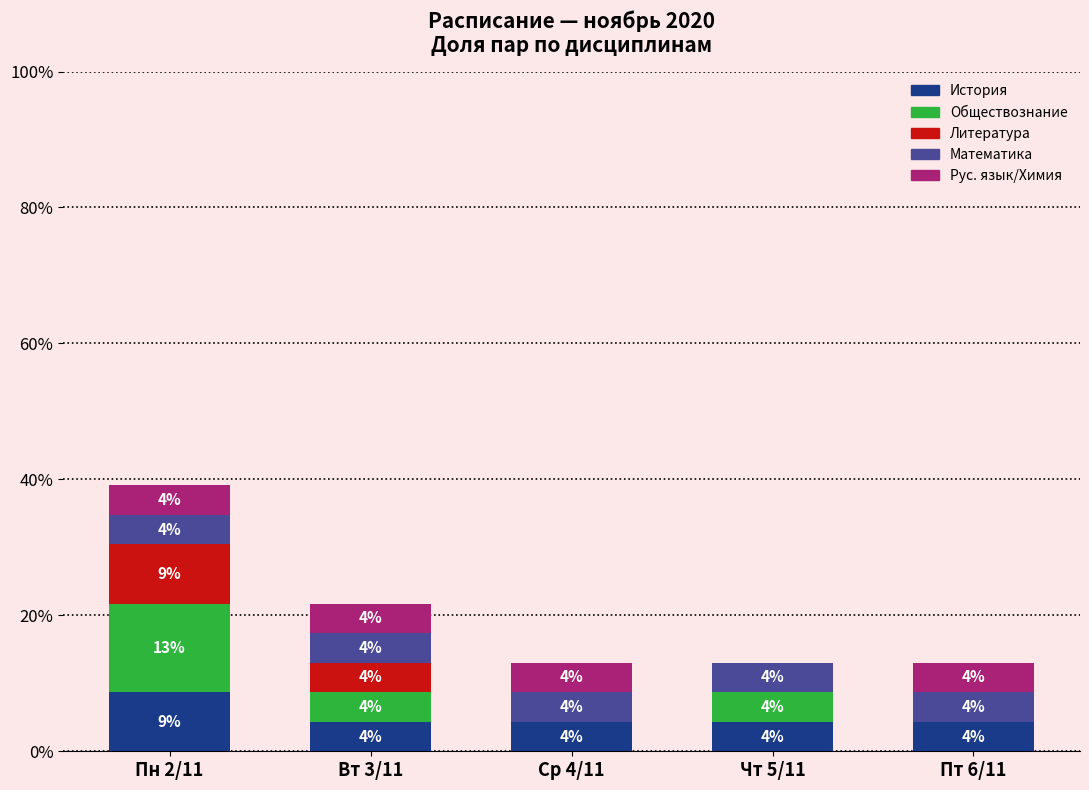

The История series shows 13.8 at Пн 2/11. True or false?

False